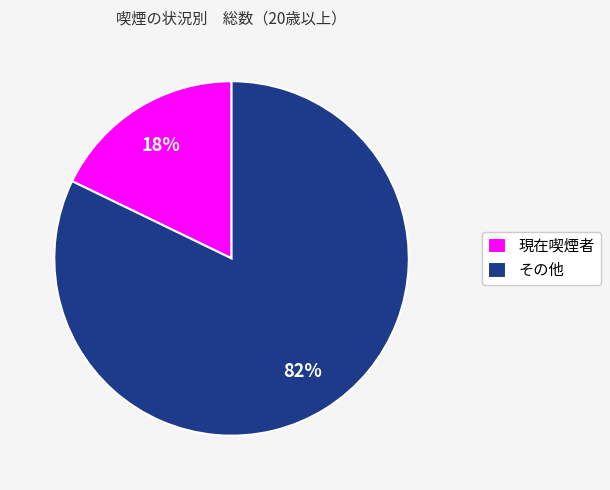

What is the smallest slice in the pie chart?

現在喫煙者